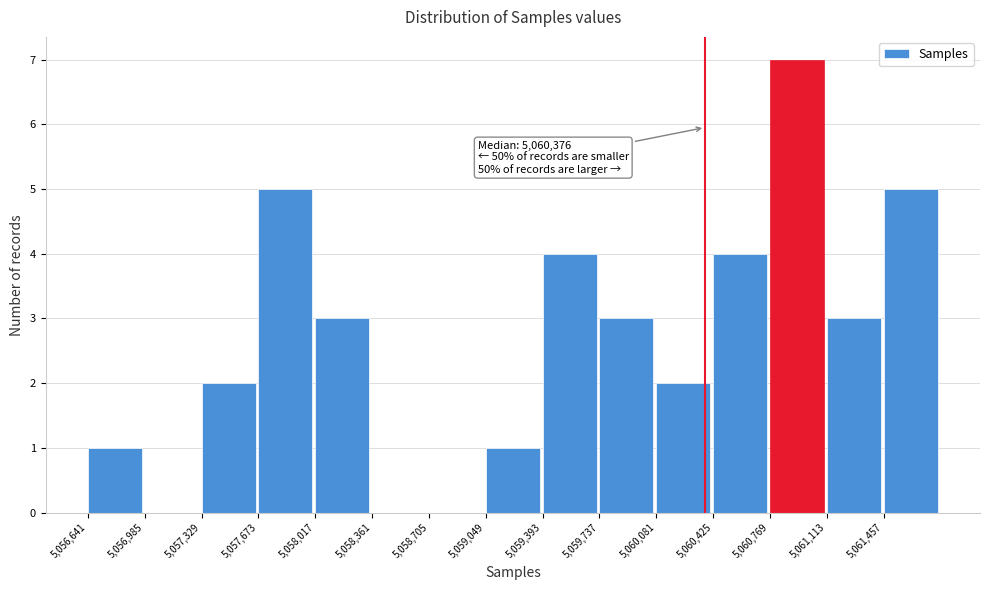

Which range on the x-axis has the tallest bar?

5060750 to 5061100